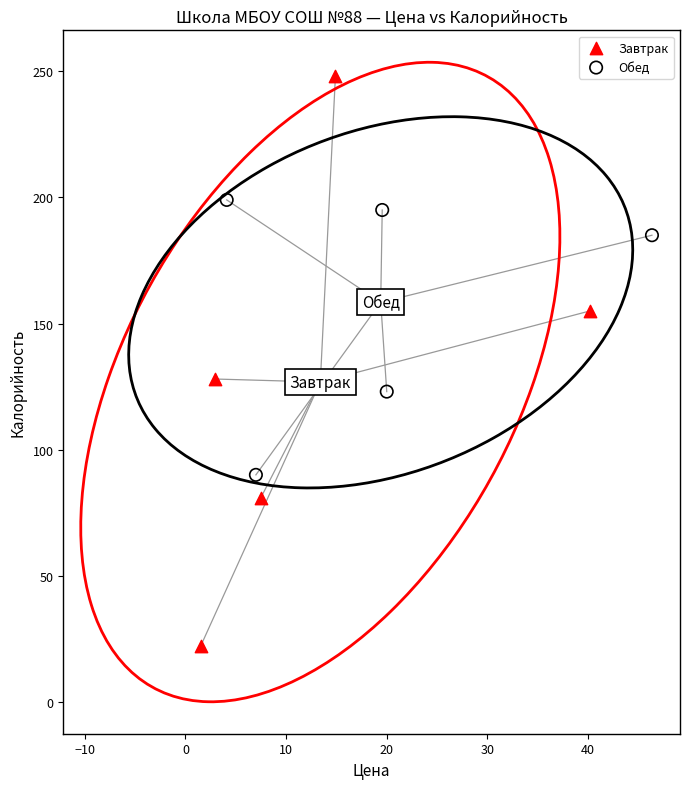

Which series contains the highest Y value?

Завтрак